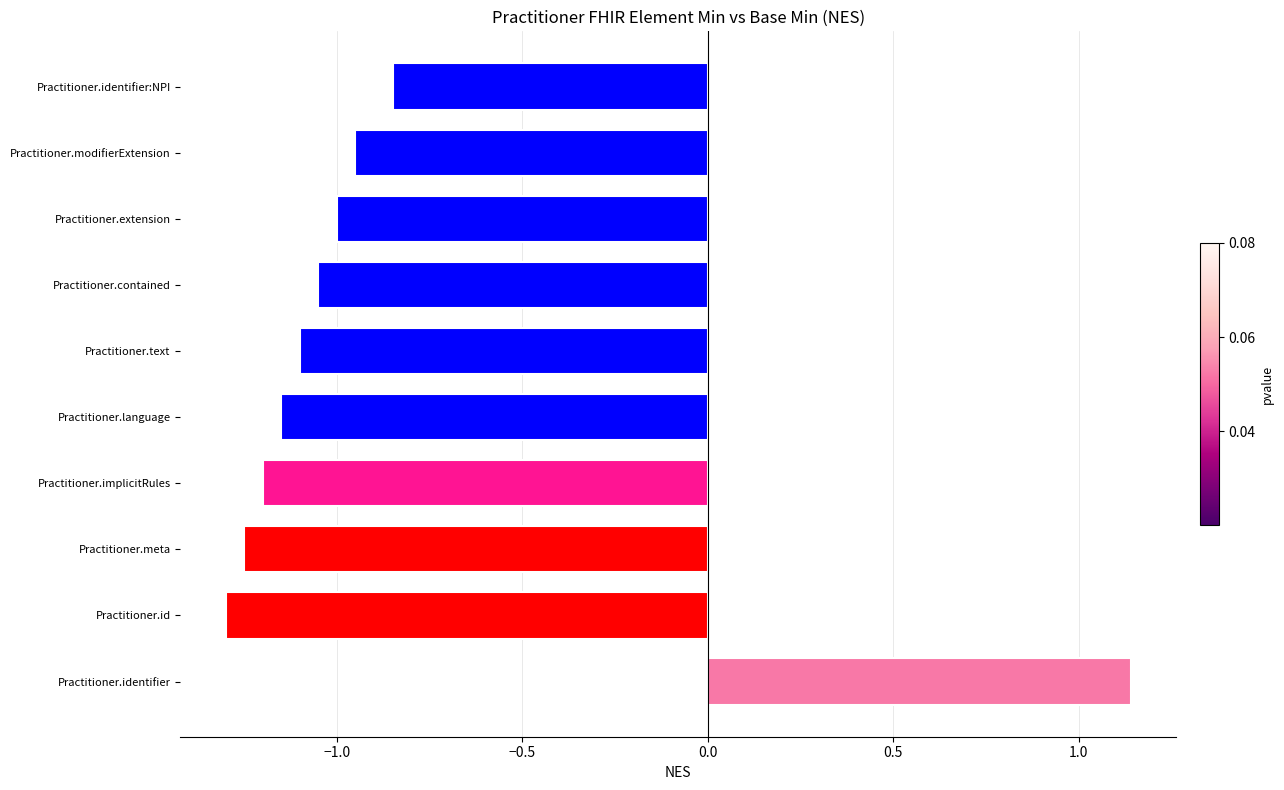

Rank the categories by value from highest to lowest.

Practitioner.identifier, Practitioner.identifier:NPI, Practitioner.modifierExtension, Practitioner.extension, Practitioner.contained, Practitioner.text, Practitioner.language, Practitioner.implicitRules, Practitioner.meta, Practitioner.id